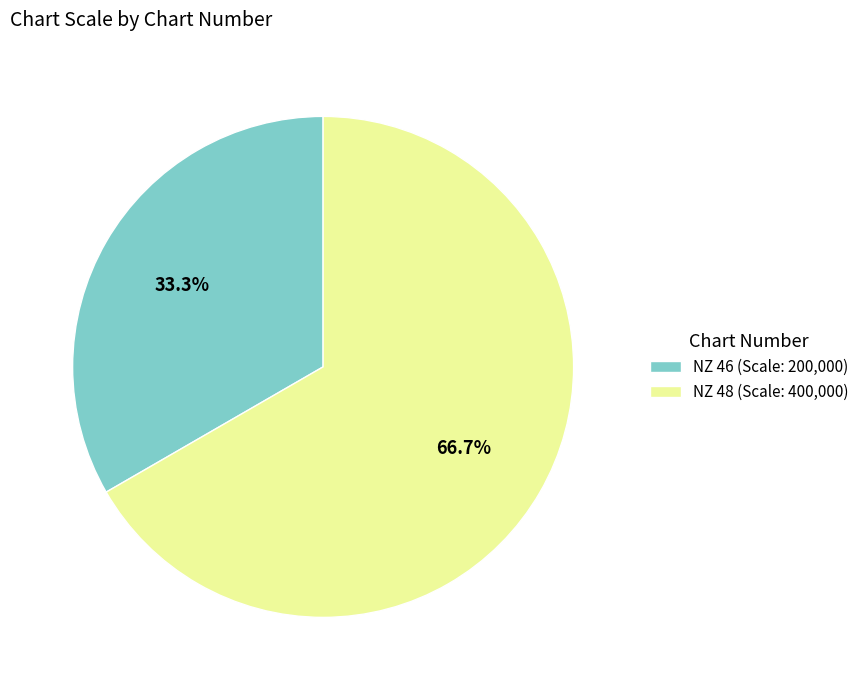

Between NZ 46 and NZ 48, which is larger?

NZ 48